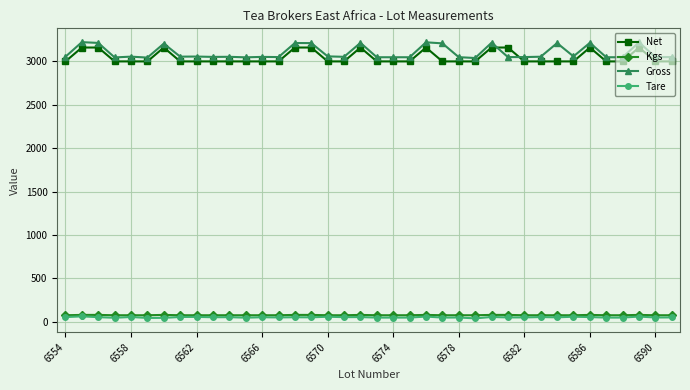

What is the smallest value displayed?

39